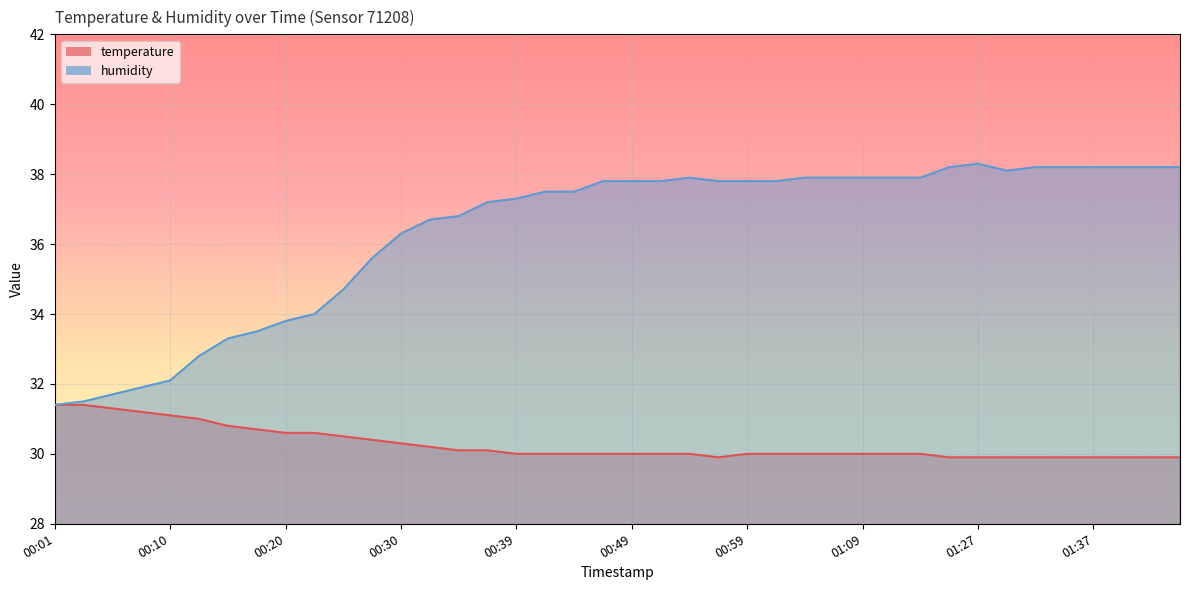

What is the greatest value displayed?

38.3